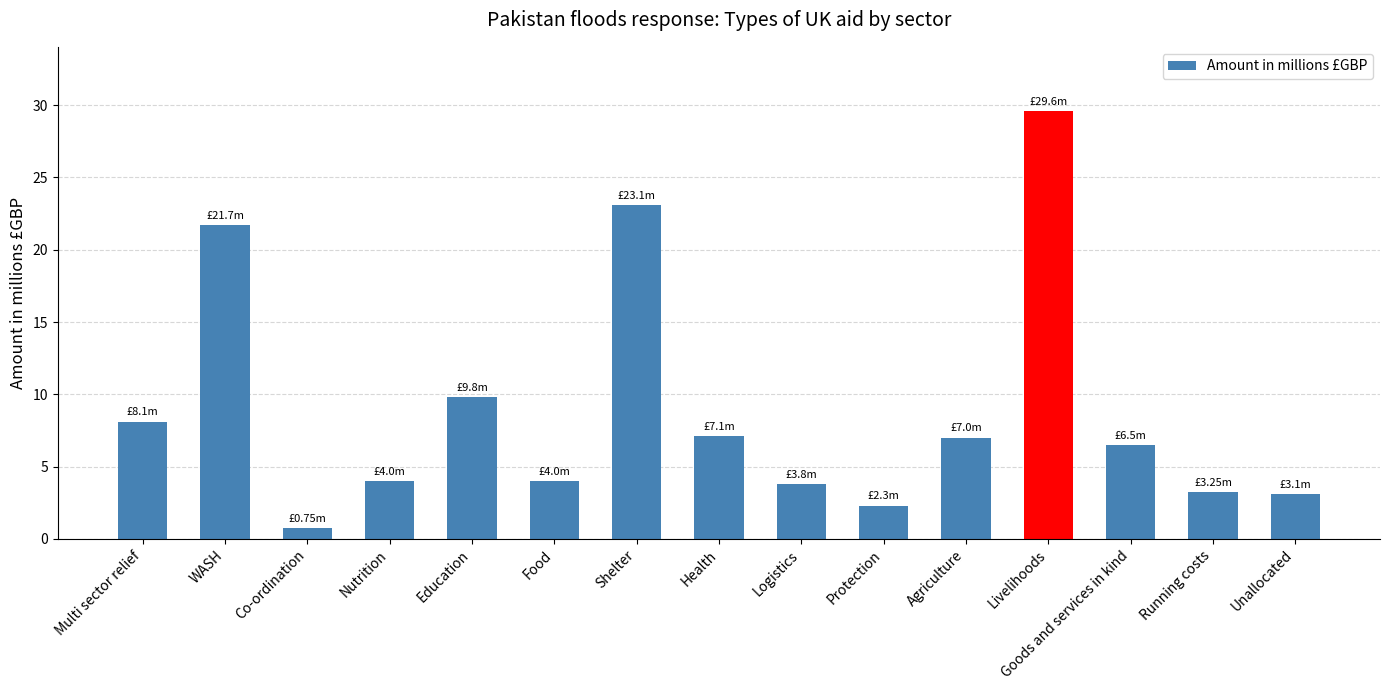

Where does the data first go above 6?

Multi sector relief